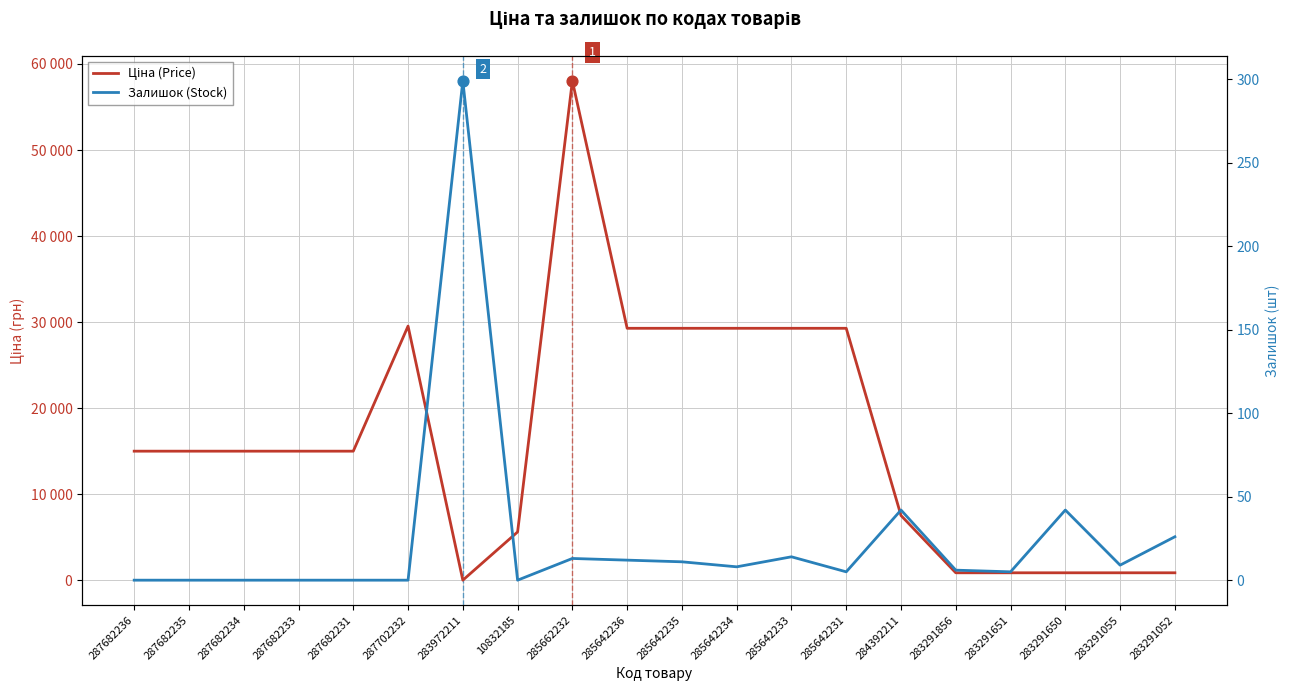

At how many categories does at least one series exceed 47290?

1